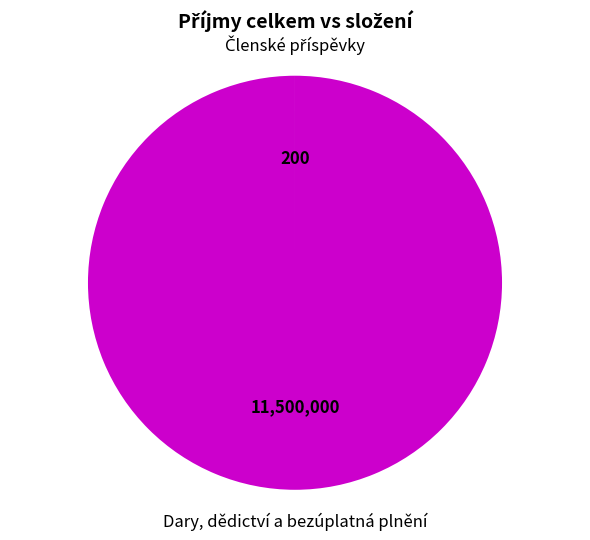

Is there a majority slice in this chart?

Yes